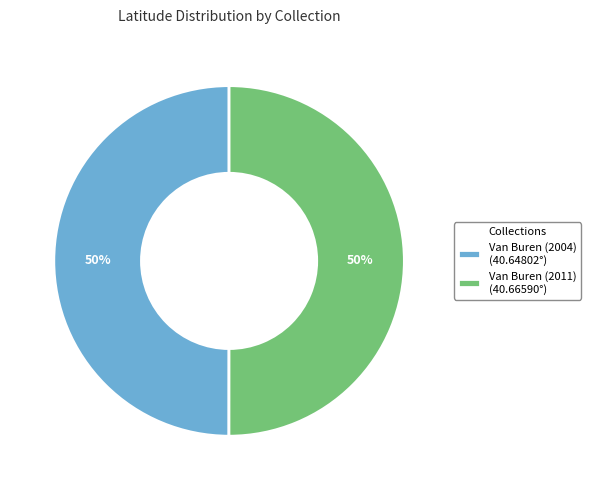

What is the ratio of the value at Van Buren (2004) (40.64802°) to the value at Van Buren (2011) (40.66590°)?

1.0